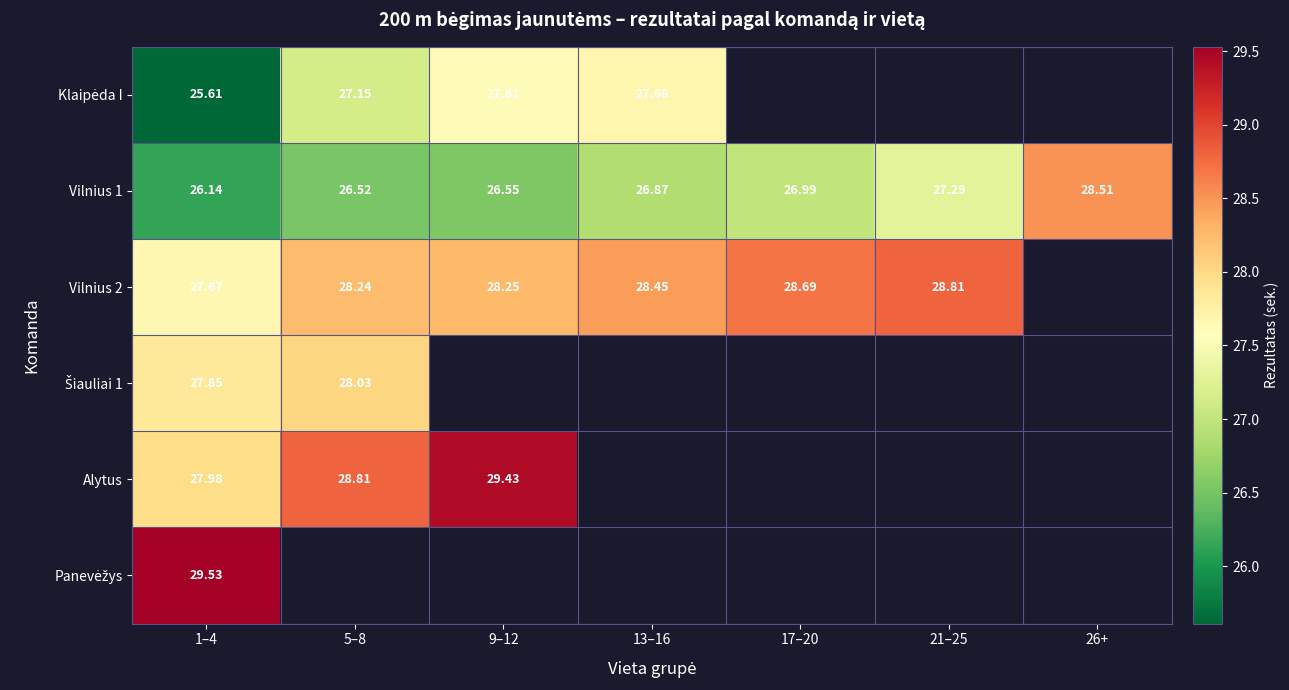

The value of Vilnius 2 at 17–20 is 28.7. True or false?

True